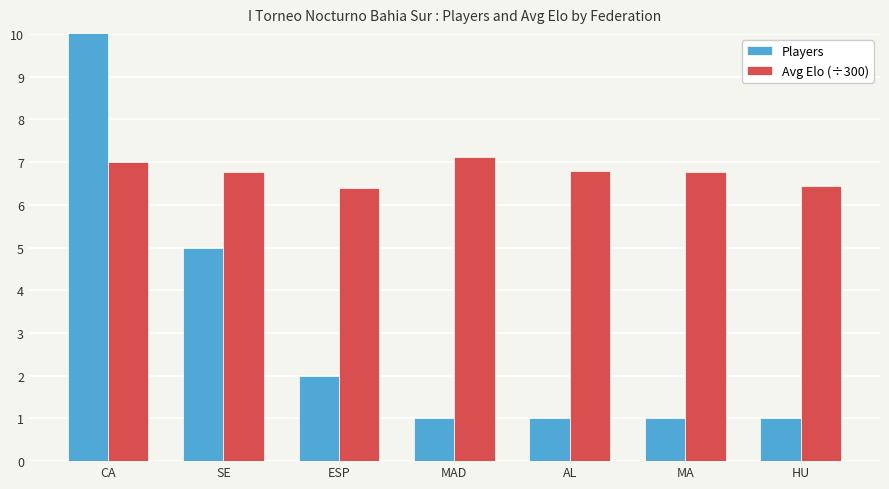

Which series has the largest total across all categories?

Avg Elo (÷300)